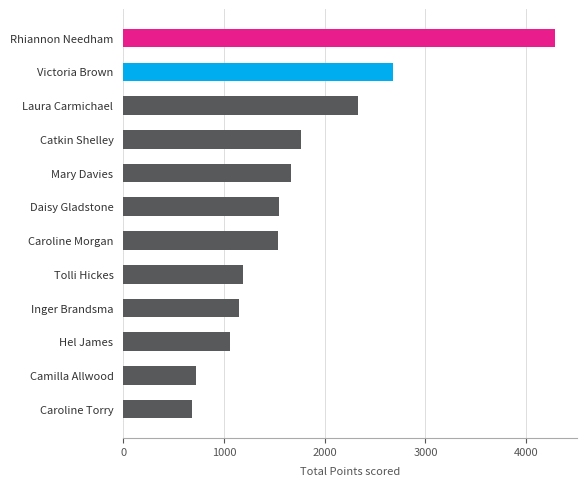

Which category has the highest value across all series?

Rhiannon Needham